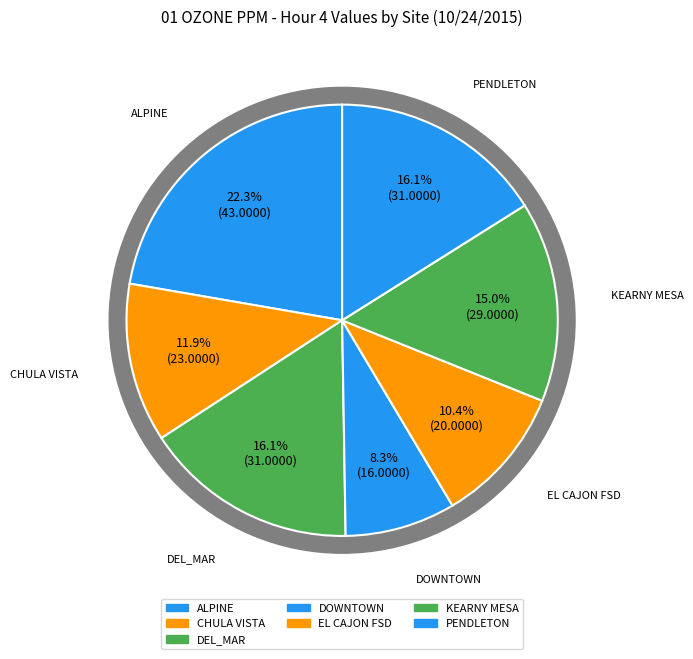

Which has a higher value, ALPINE or PENDLETON?

ALPINE